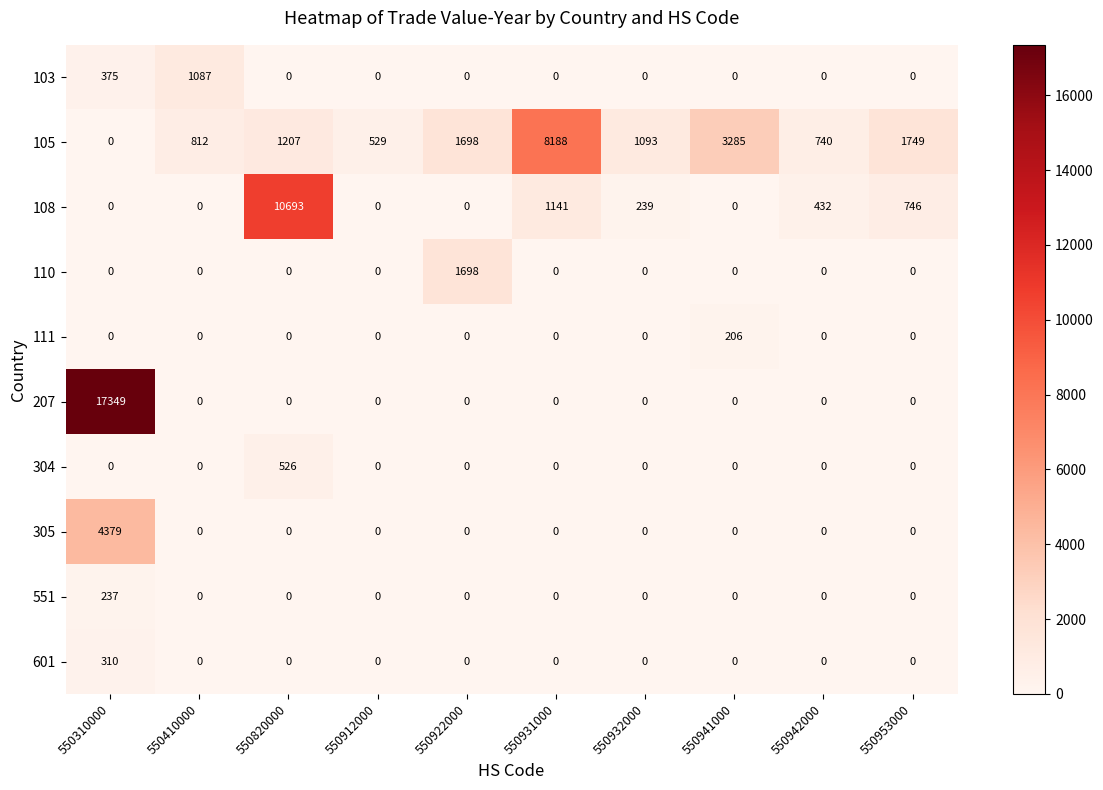

What is the highest value of the 304 series?

526